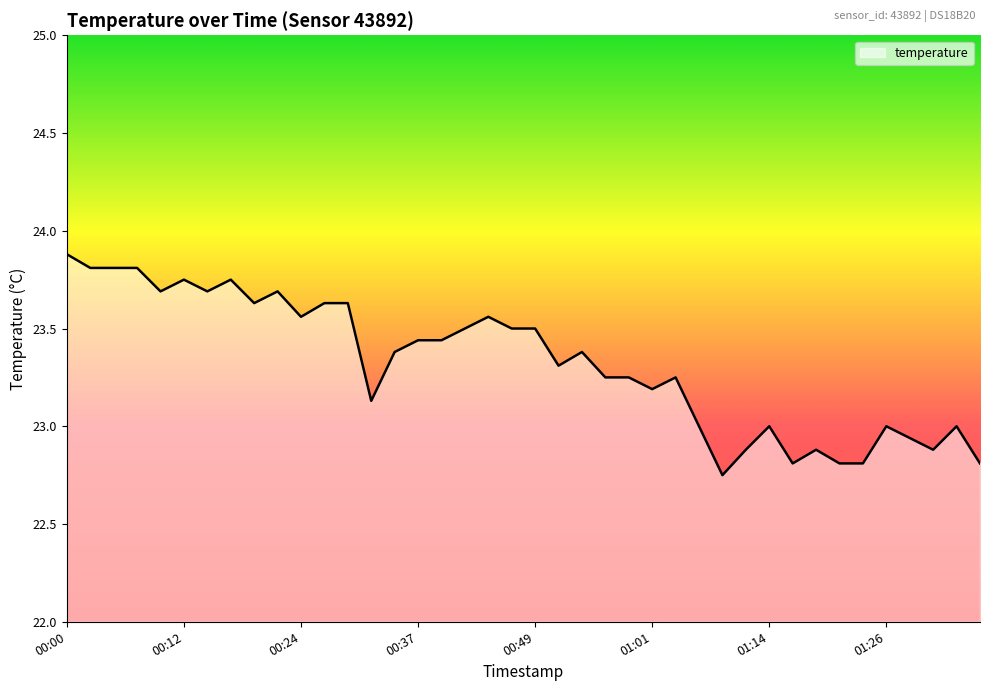

Between 01:23 and 01:11, which is larger?

01:11